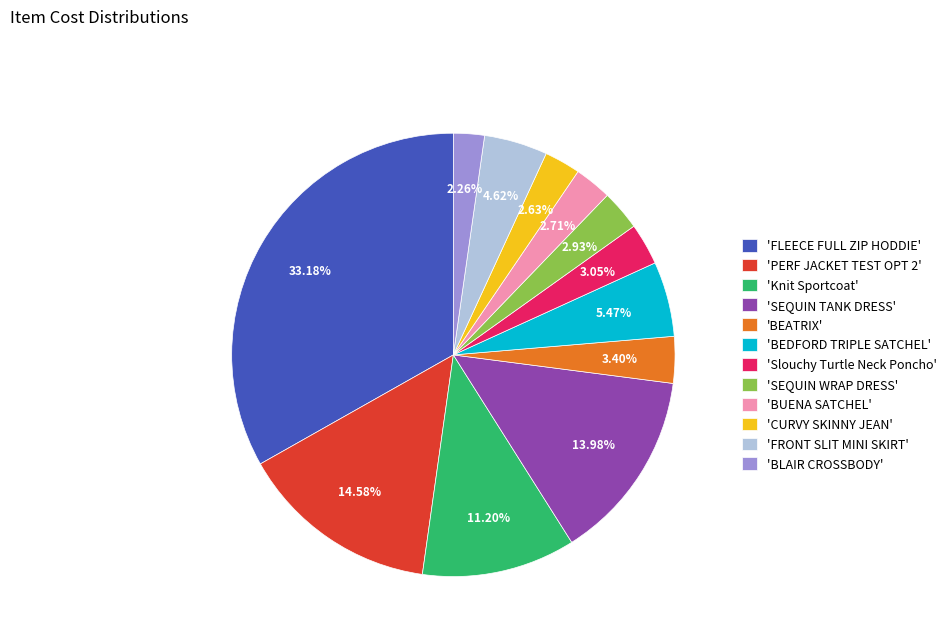

What is the largest slice in the pie chart?

'FLEECE FULL ZIP HODDIE'